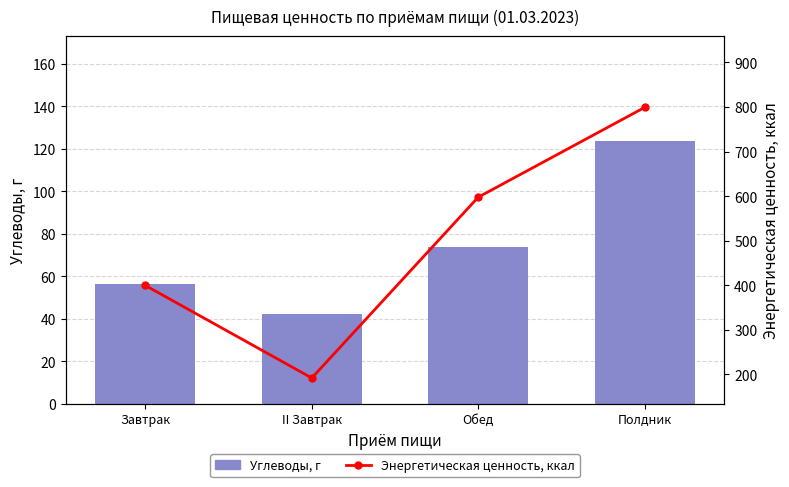

What is the difference between the highest and lowest values at II Завтрак?

150.0